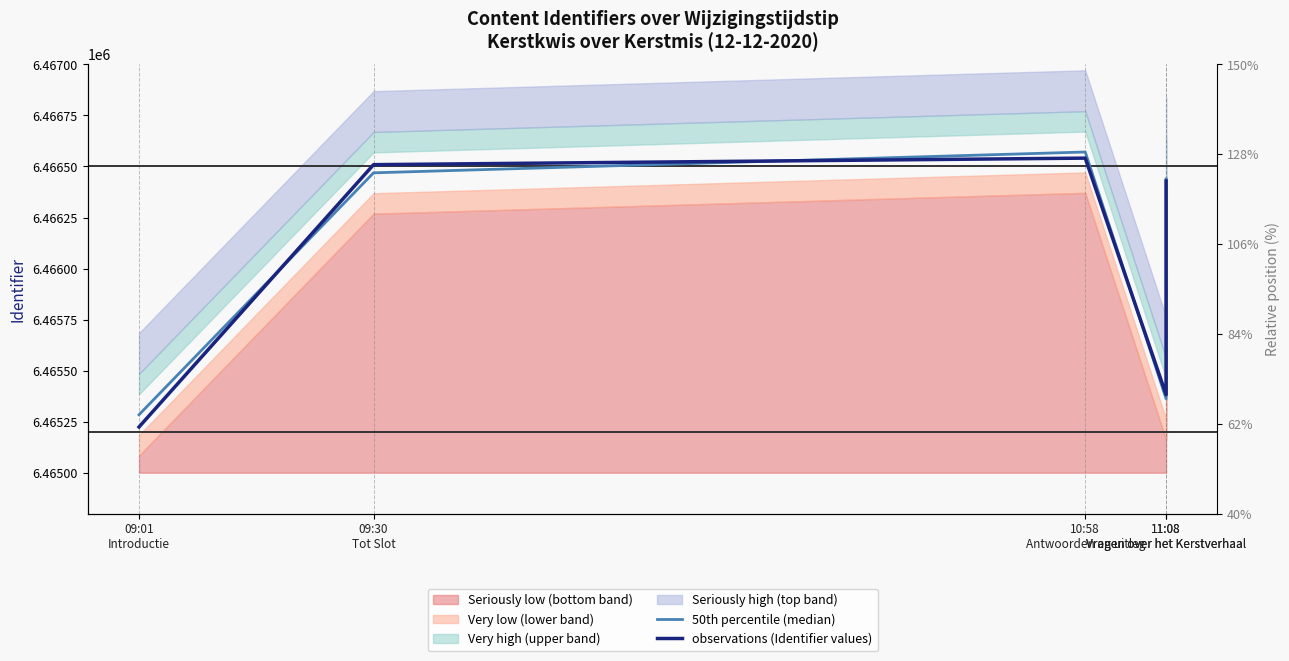

What is the difference between the maximum and minimum values in the observations (Identifier values) series?

1317